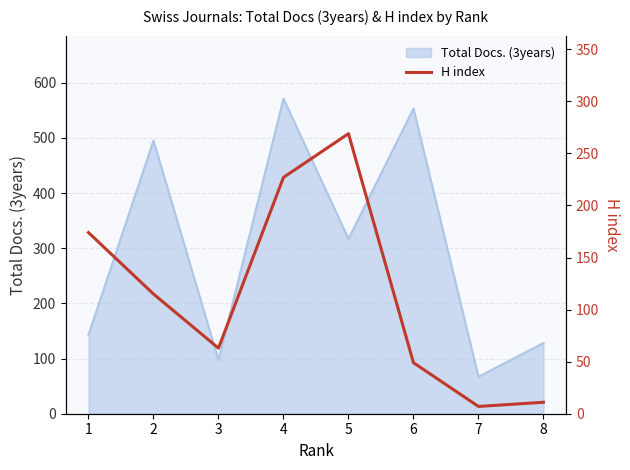

The value of Total Docs. (3years) at 6 is 553. True or false?

True